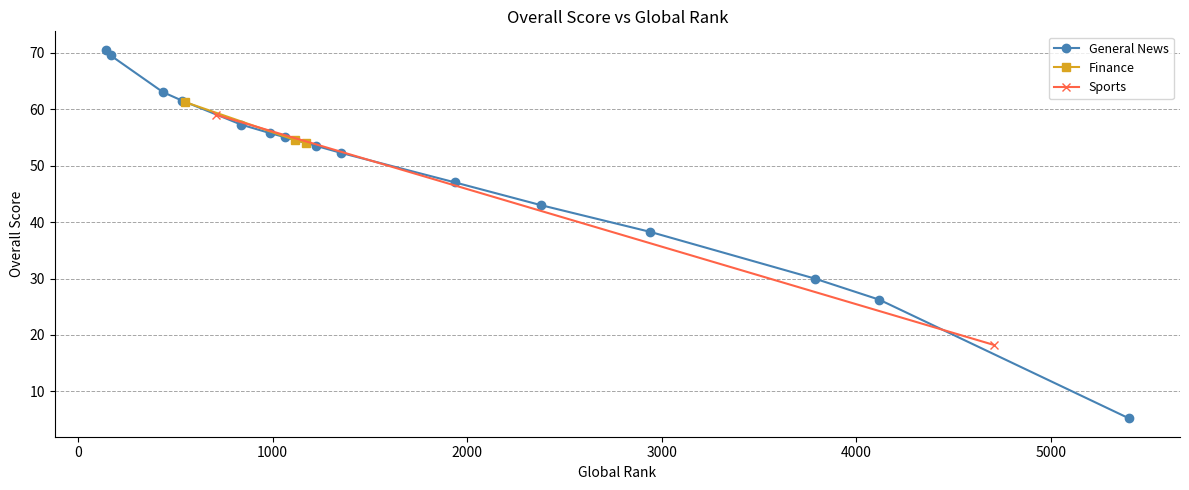

What is the label of the 13th point from the right?

Moneyweb